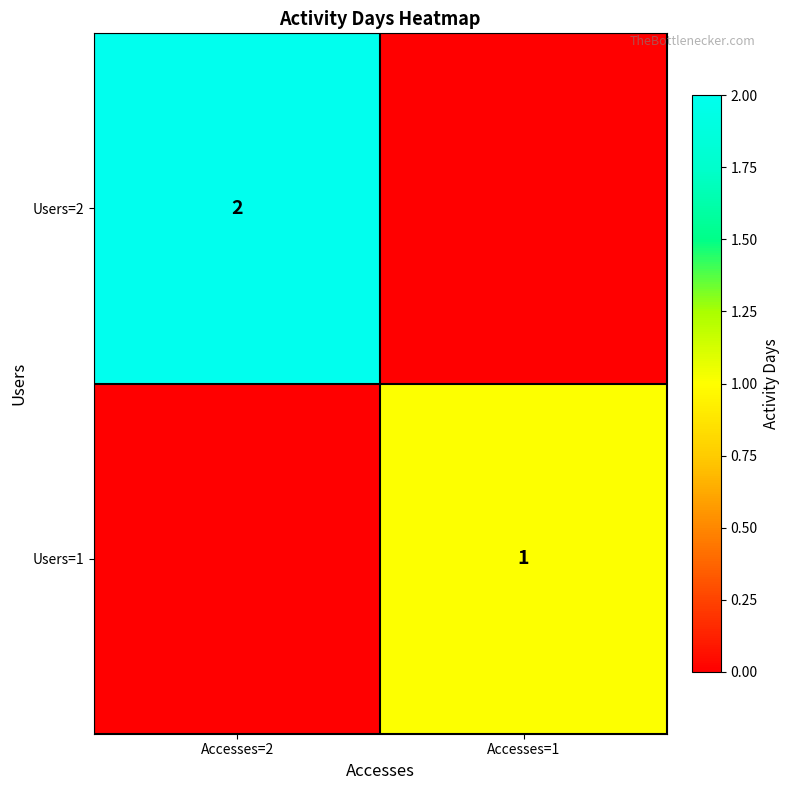

Which category has the lowest value across all series?

Accesses=1